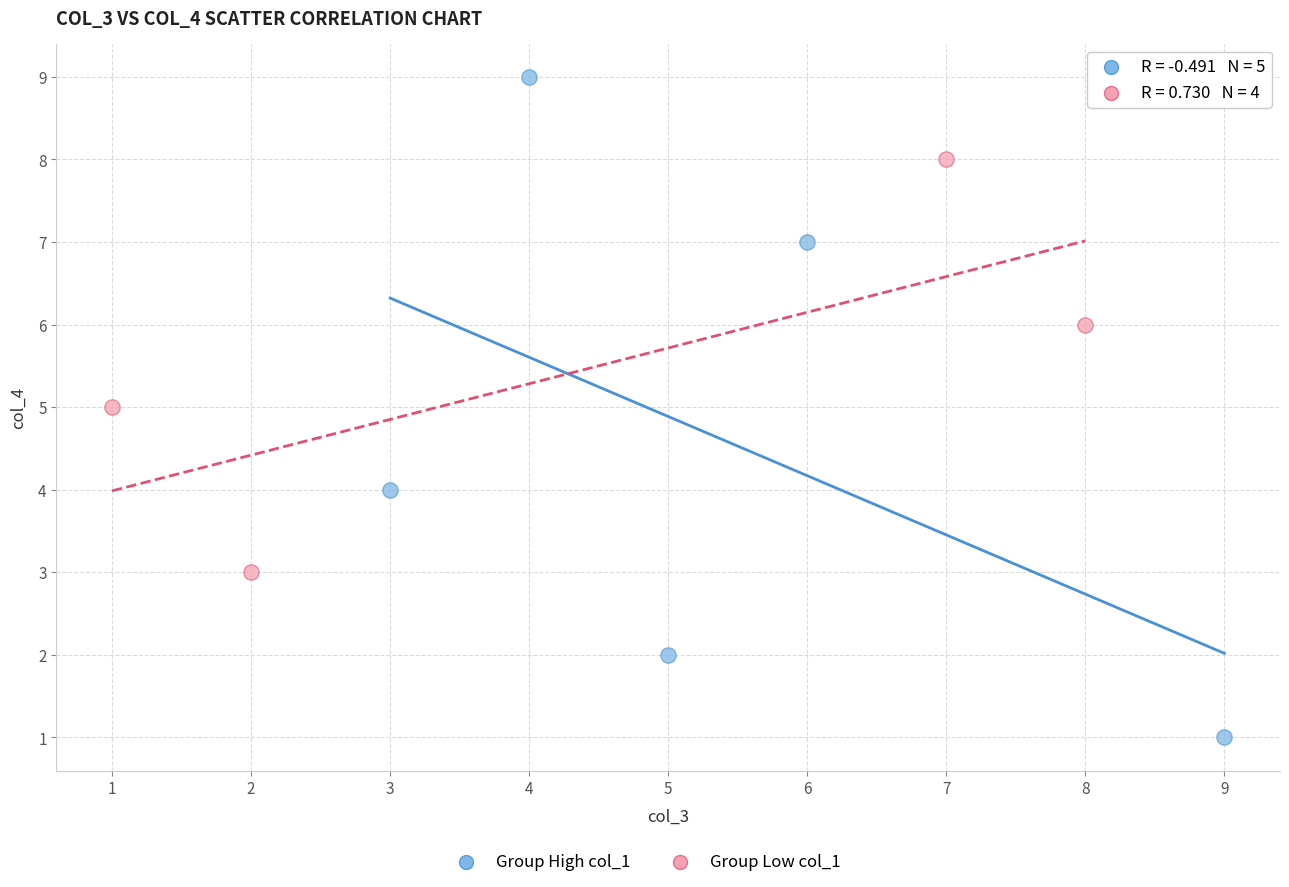

Which series contains the highest Y value?

Group High col_1